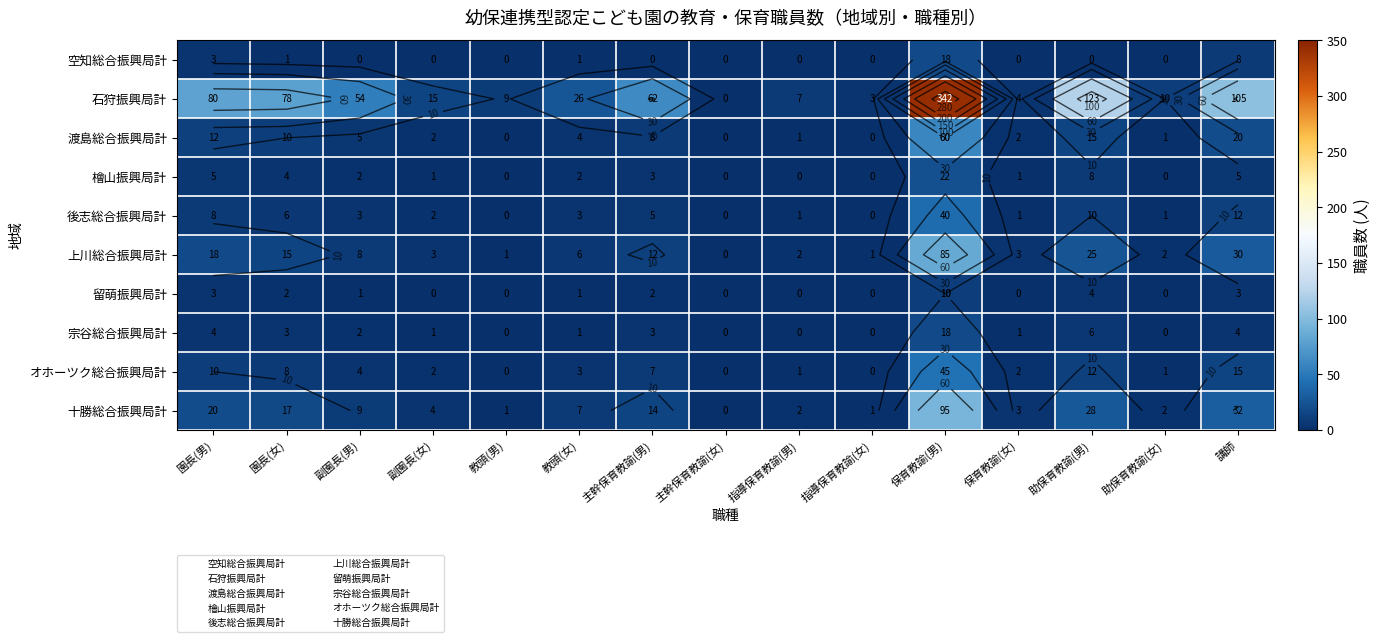

What is the maximum value for 十勝総合振興局計?

95